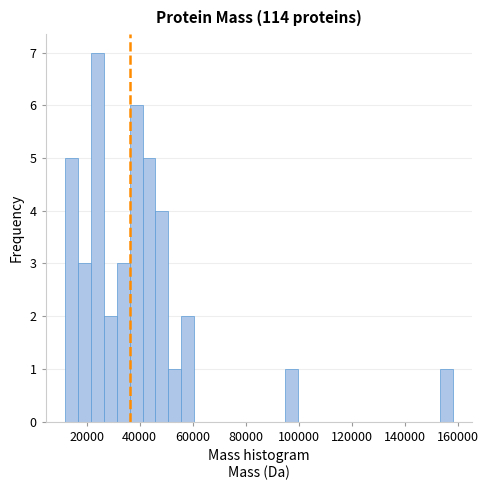

Read against the x-axis, roughly where is the centre of the tallest bar?

24000